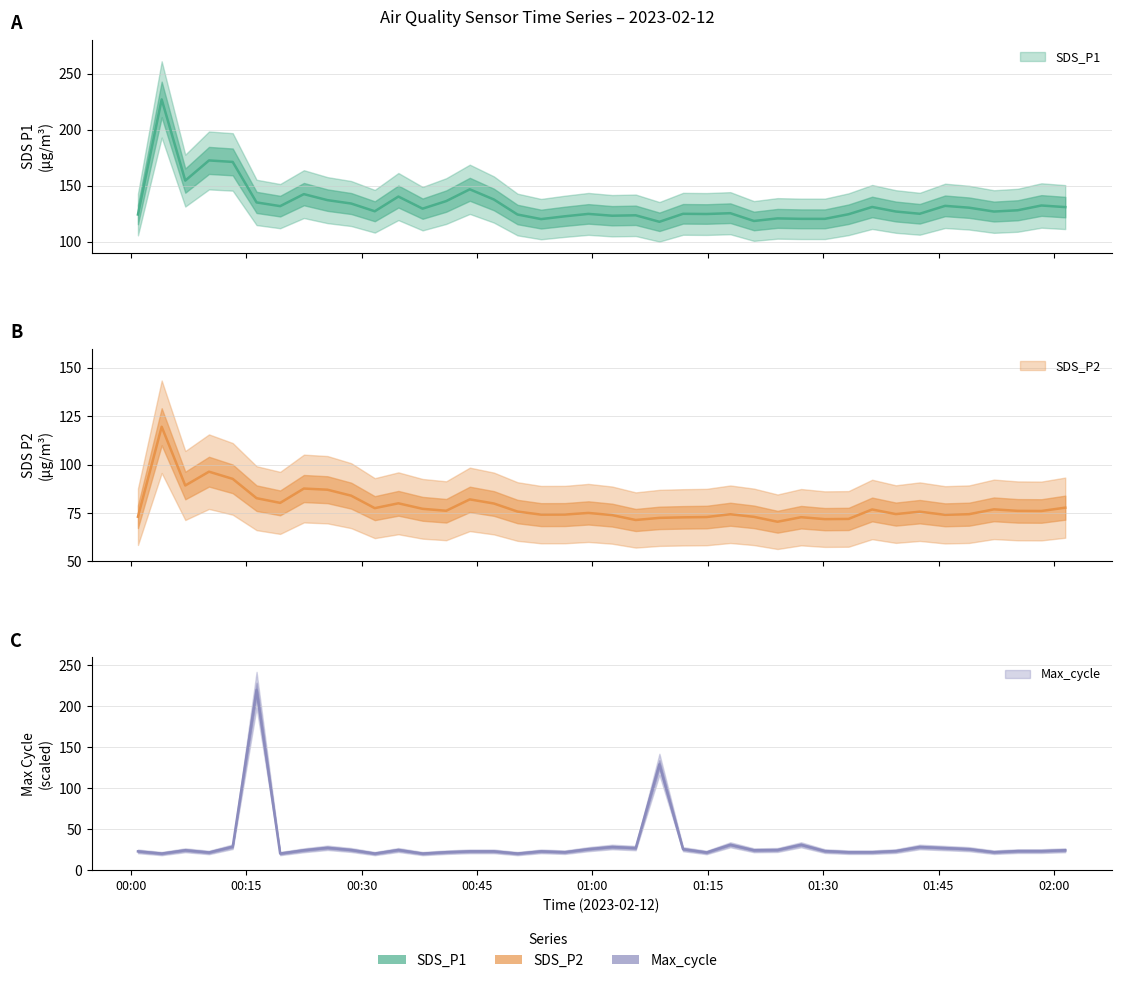

How many values in the Max_cycle series exceed 24?

20